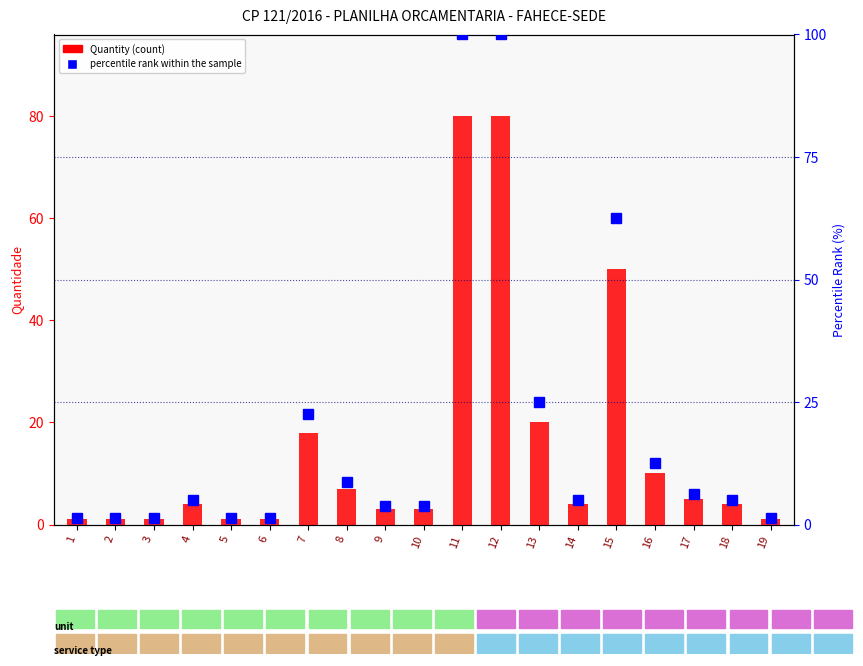

Which has a higher value, 10 or 15?

15